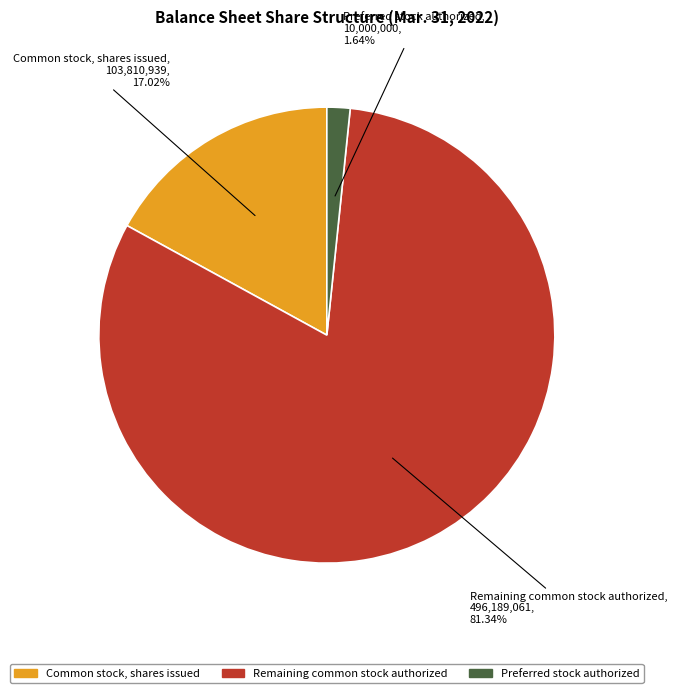

What is the smallest slice in the pie chart?

Preferred stock, shares authorized